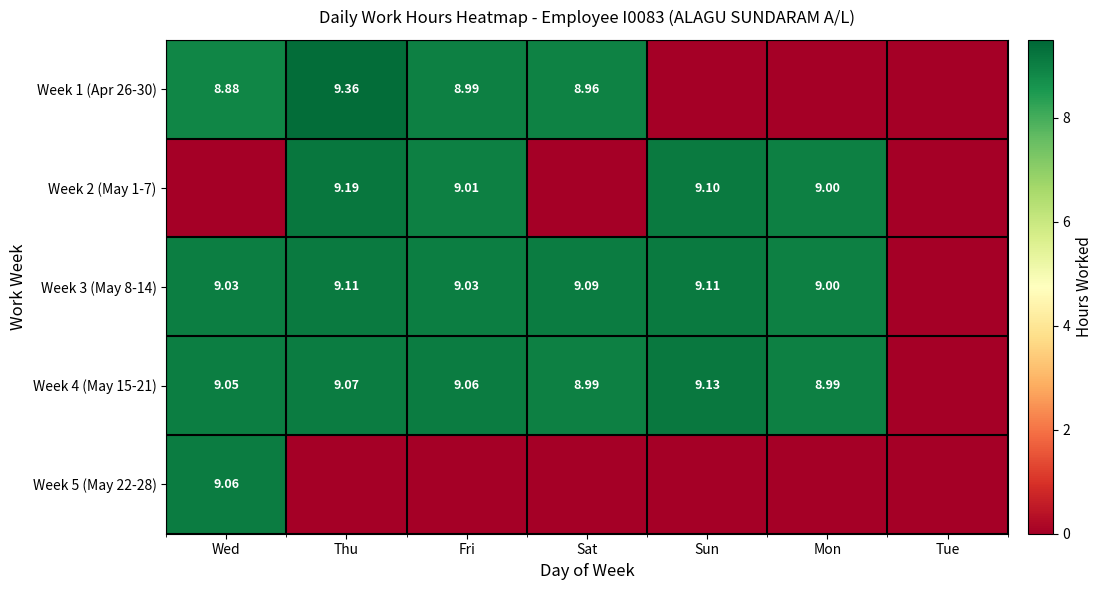

What value does the Week 1 (Apr 26-30) series have at Wed?

8.9